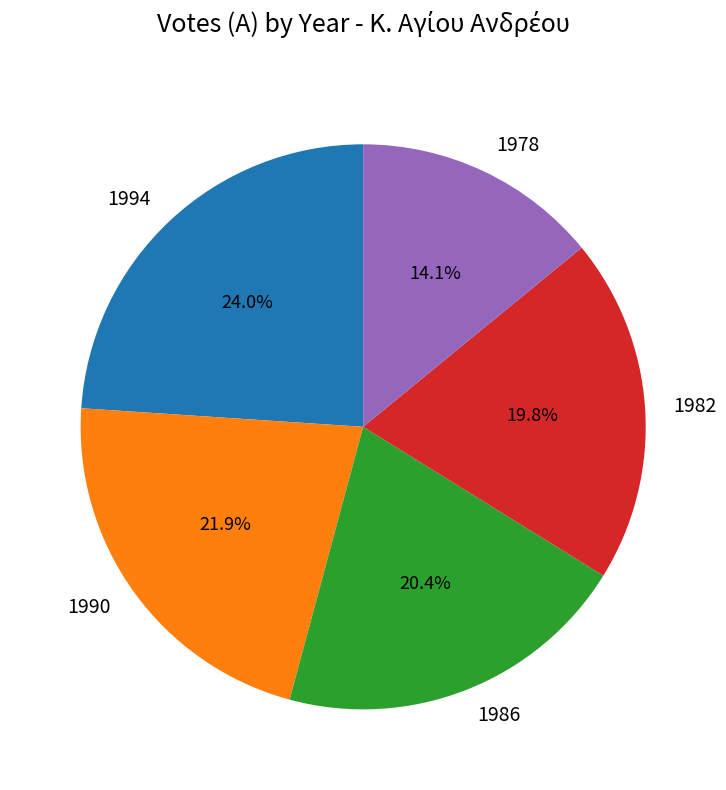

Between 1986 and 1978, which is larger?

1986